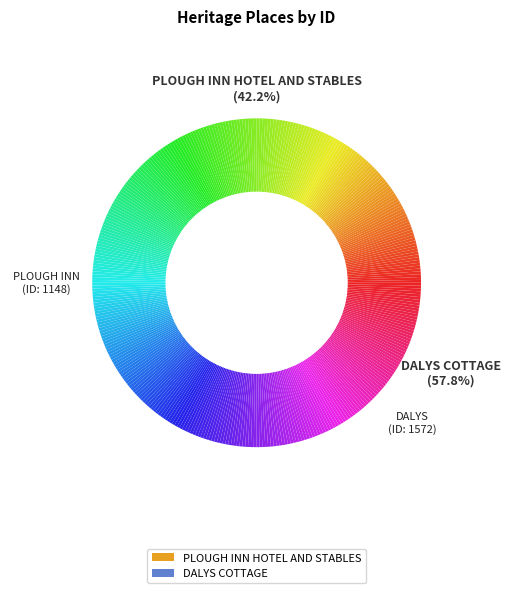

What is the change in value from PLOUGH INN HOTEL AND STABLES to DALYS COTTAGE?

+424